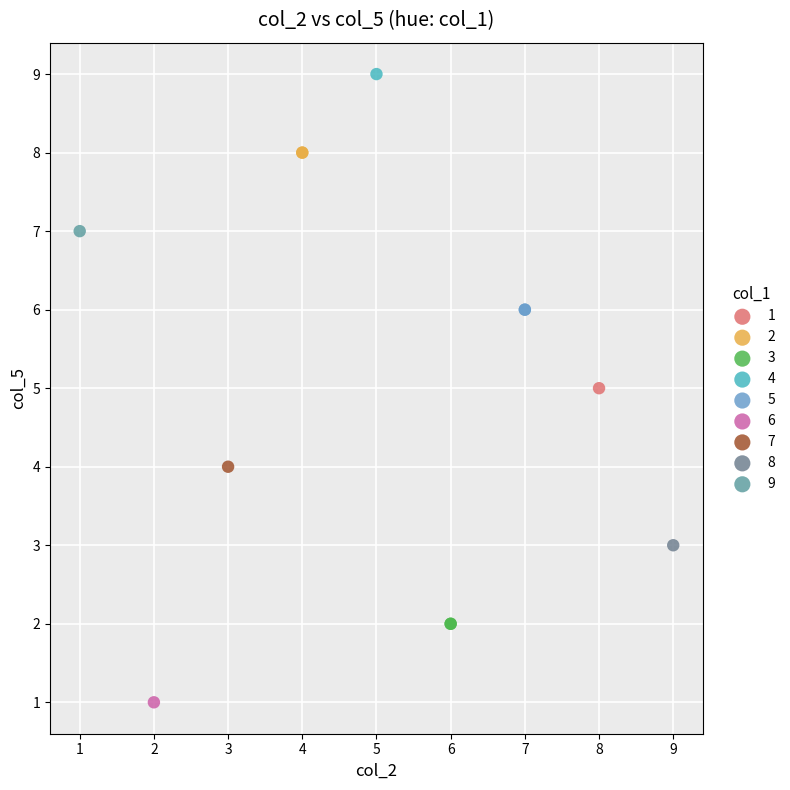

Which series contains the lowest Y value?

6